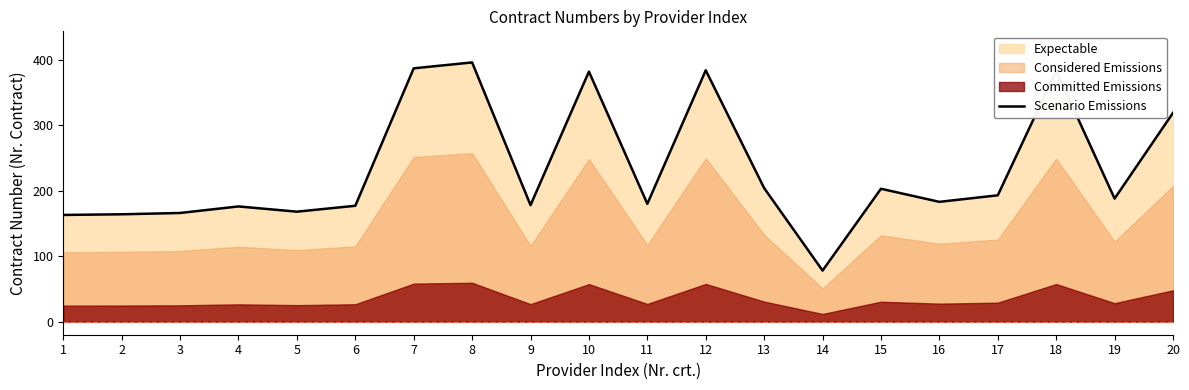

Reading left to right, transcribe all the data shown in this chart.

163	164	166	176	168	177	387	396	178	382	180	384	204	78	203	183	193	383	188	319